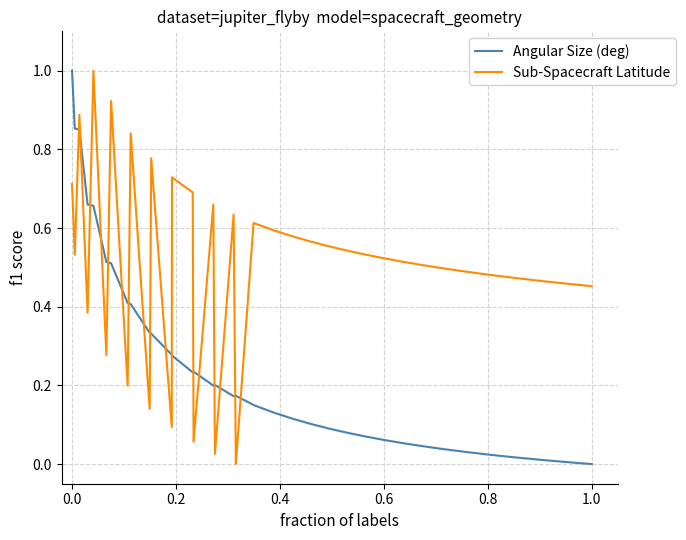

True or false: Angular Size (deg) and Sub-Spacecraft Latitude cross at least once.

True